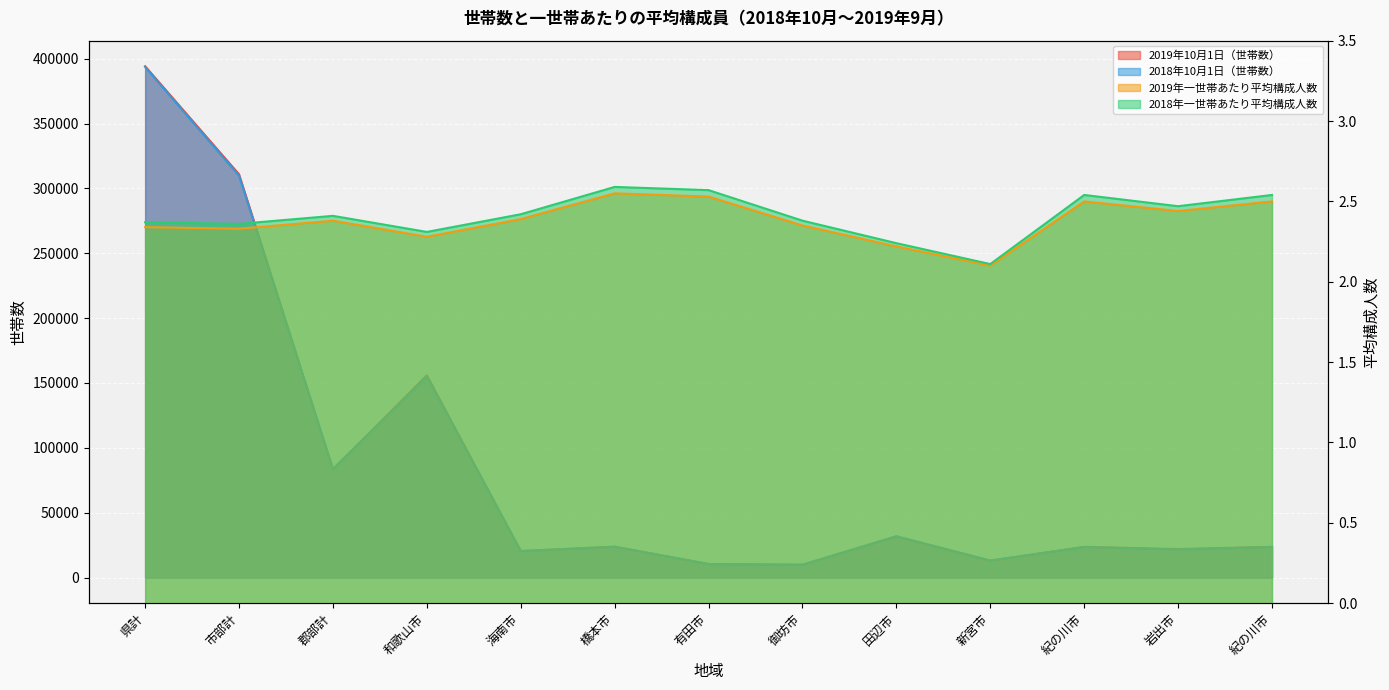

Read the 2019年10月1日（世帯数） value at 県計.

394146.0